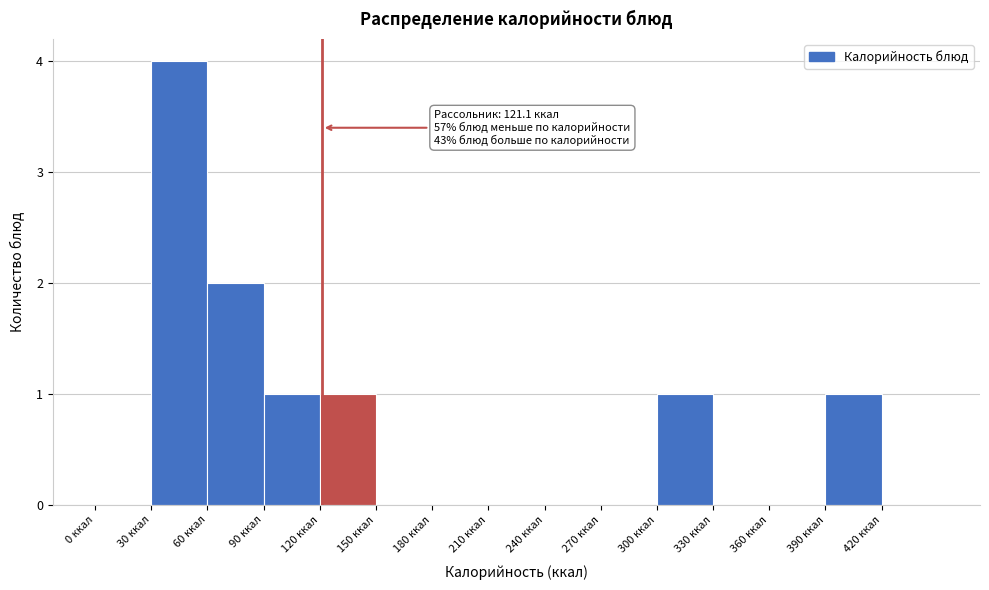

Over which range of the x-axis is the bar tallest?

30 to 60